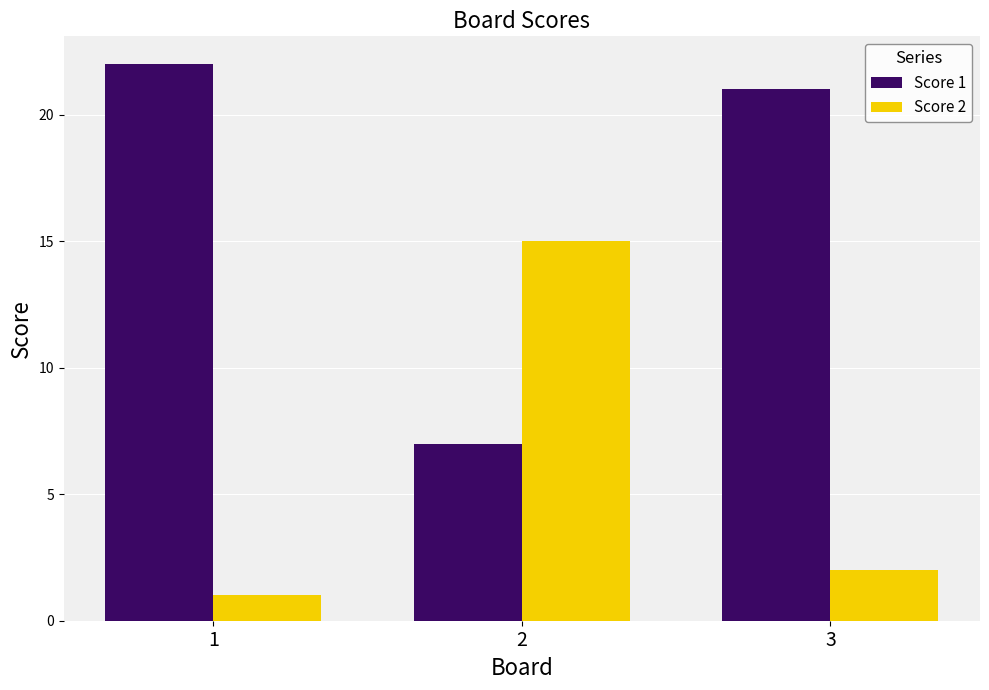

The value of Score 1 at 3 is 21. True or false?

True